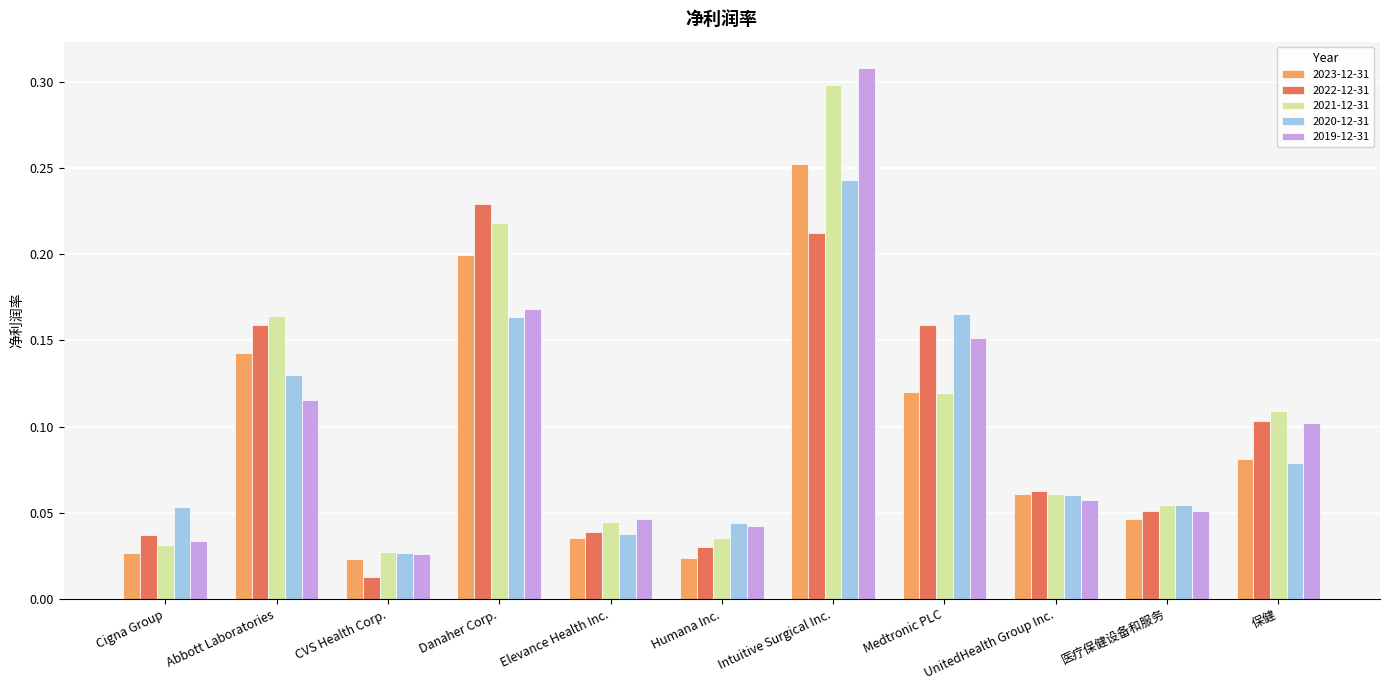

What is the sum of all 2019-12-31 values?

1.1